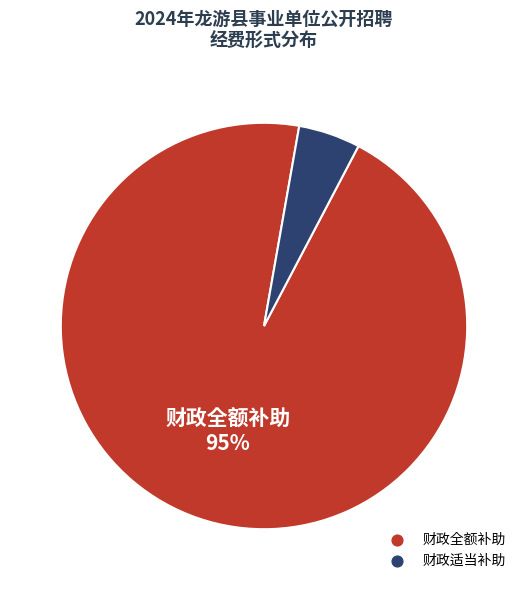

The 财政适当补助 slice represents 5% of the pie. True or false?

True